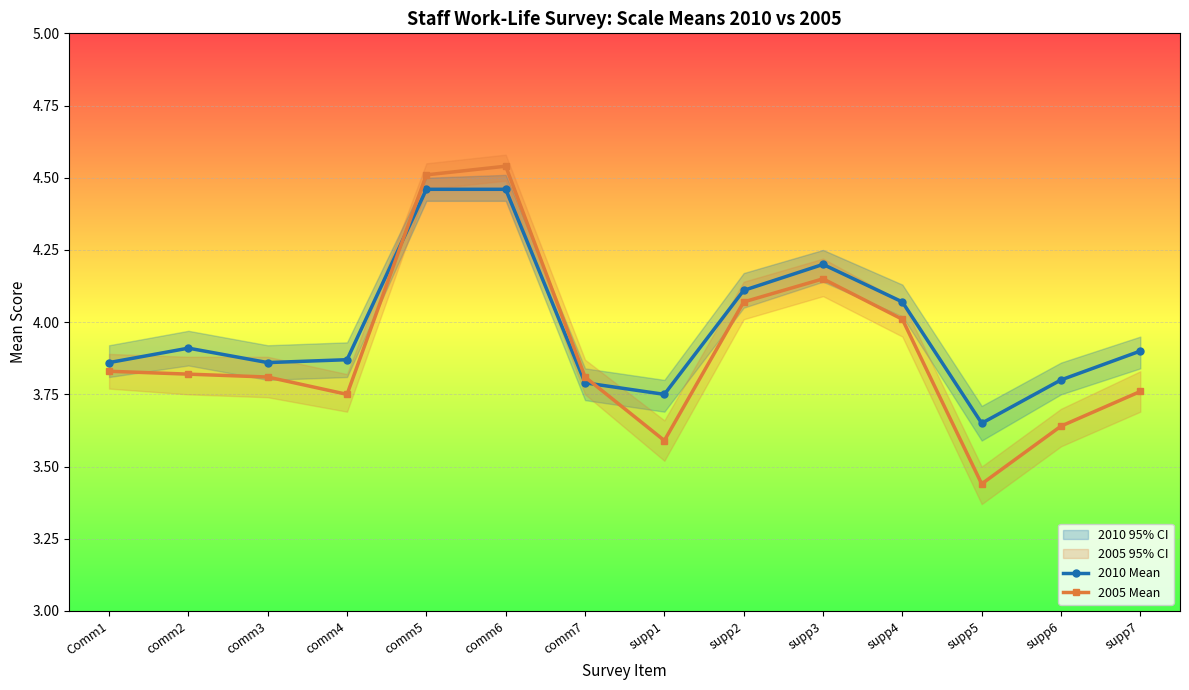

What is the sum of all 2005 Mean values?

54.7